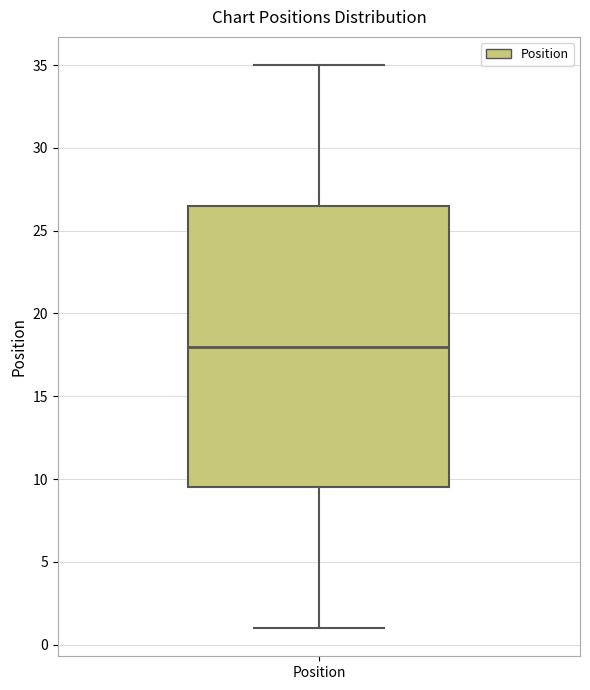

Read this box plot against the y-axis: the position of the median line, the range covered by the box, and the ends of both whiskers. The values are not printed on the chart, so give them approximately, as read against the axis.

median 18.0, box 9.5 to 26.5, whiskers 1.0 to 35.0